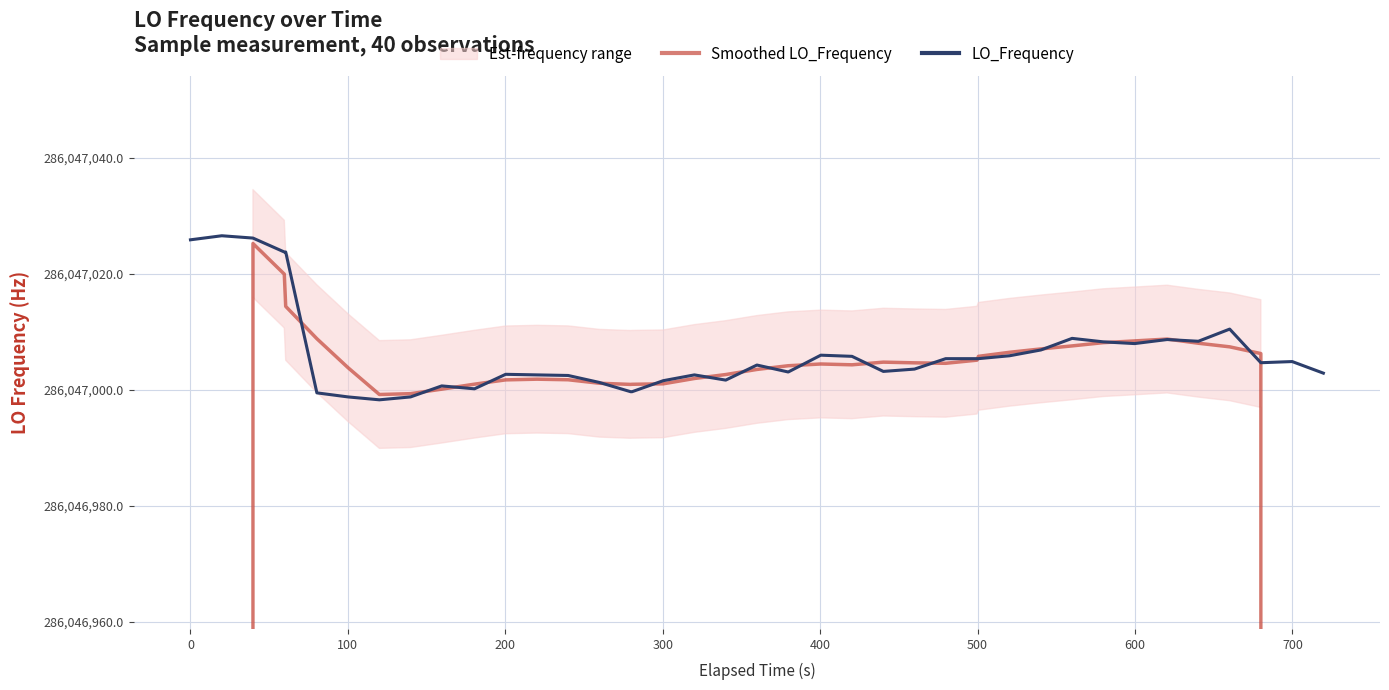

What is the spread (max minus min) of values at 24?

1.6